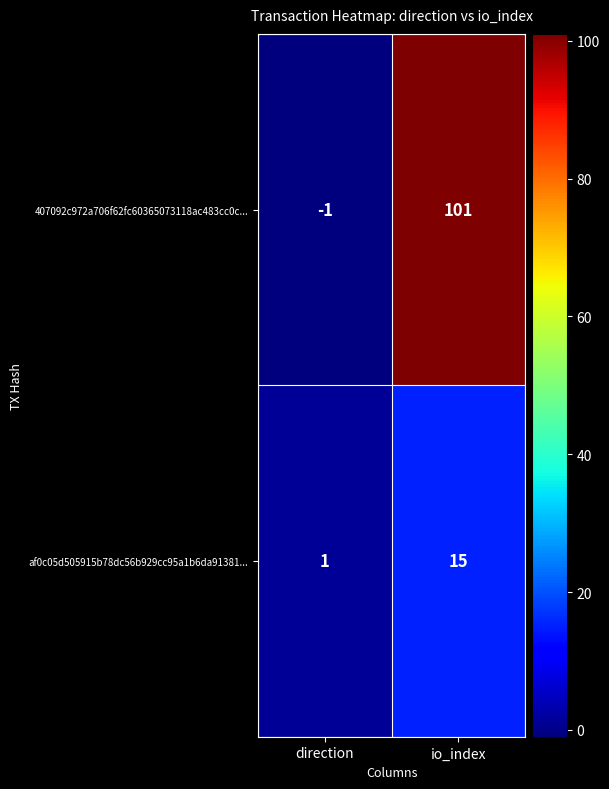

What is the spread (max minus min) of values at io_index?

86